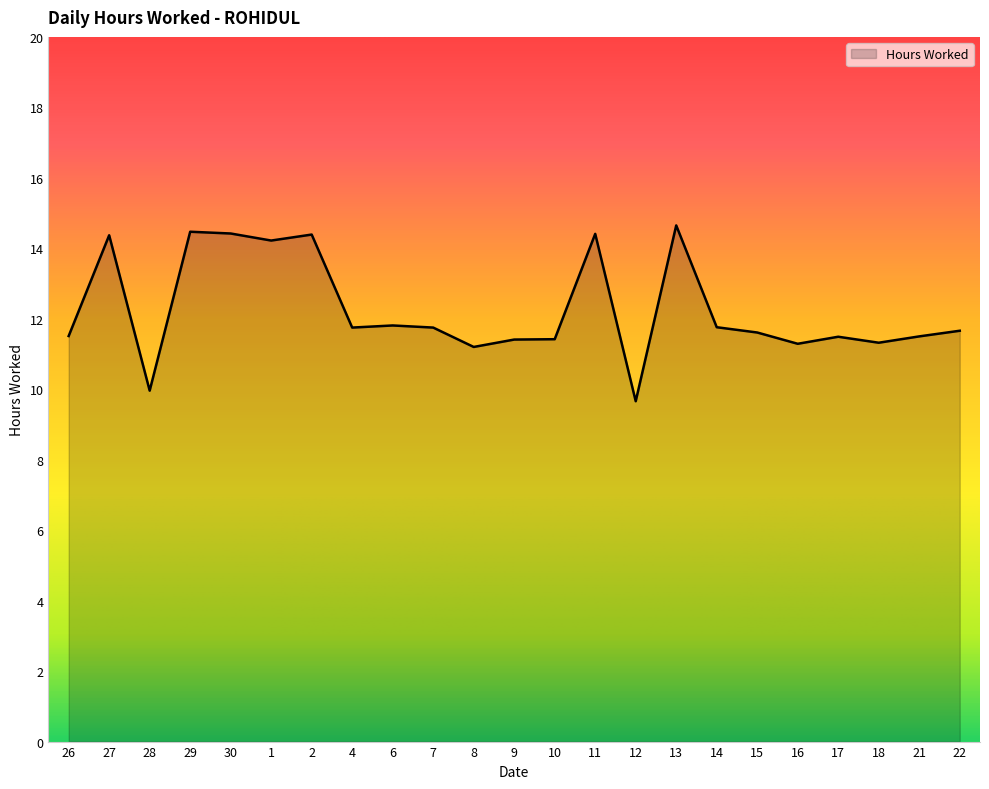

What is the sum of the values at 28 and 17?

21.5